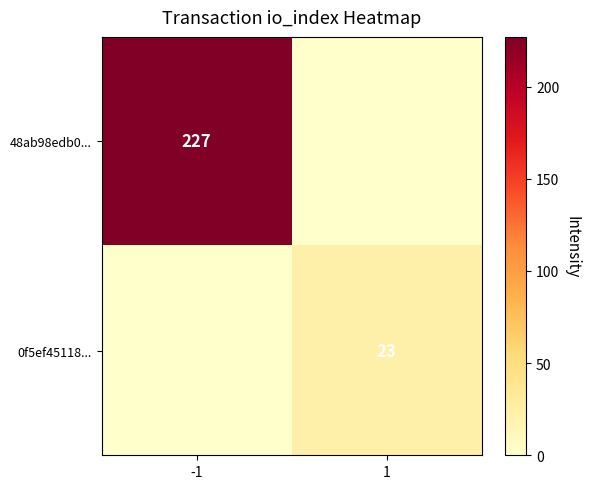

Is the value of 48ab98edb0... at -1 greater than the value of 0f5ef45118... at 1?

Yes